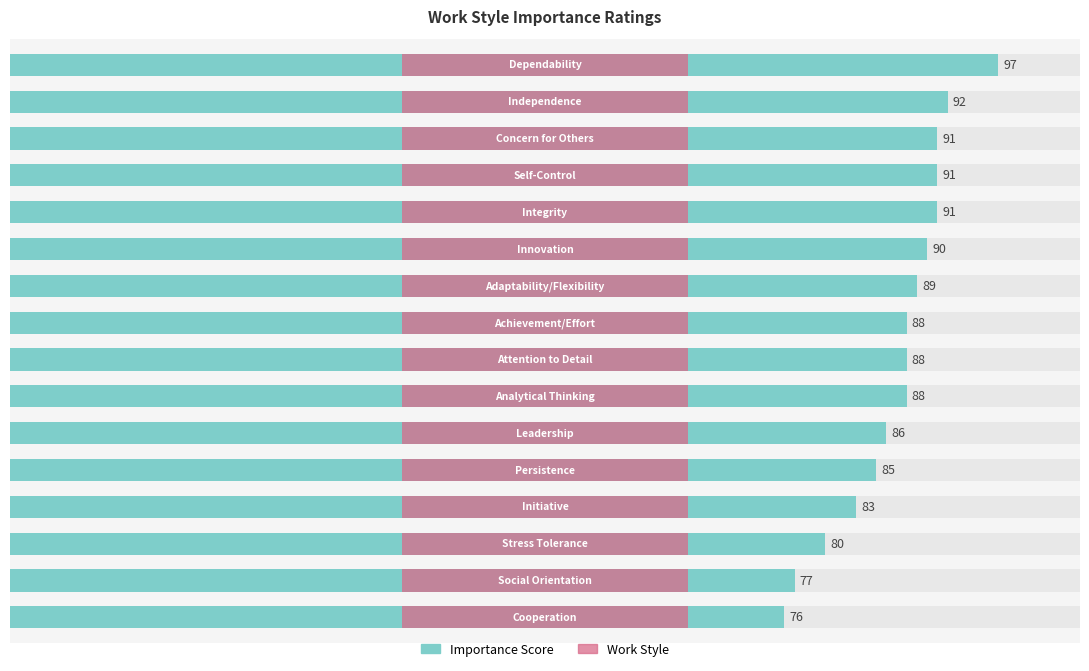

How many series are shown in this chart?

2